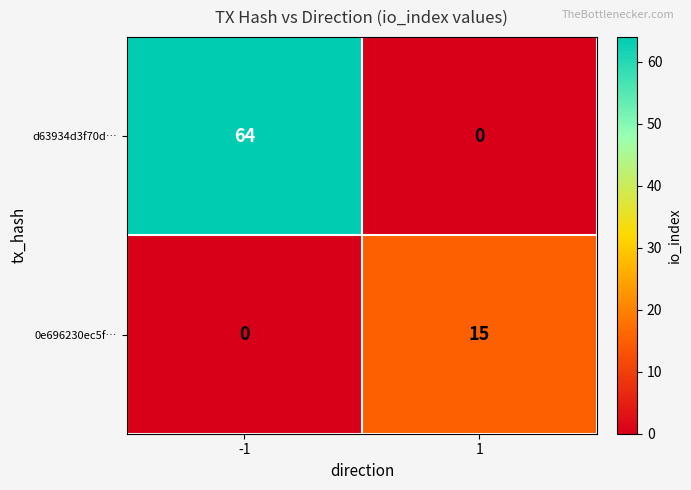

Reading left to right, transcribe all the data shown in this chart.

d63934d3f70d…: 64	0
0e696230ec5f…: 0	15